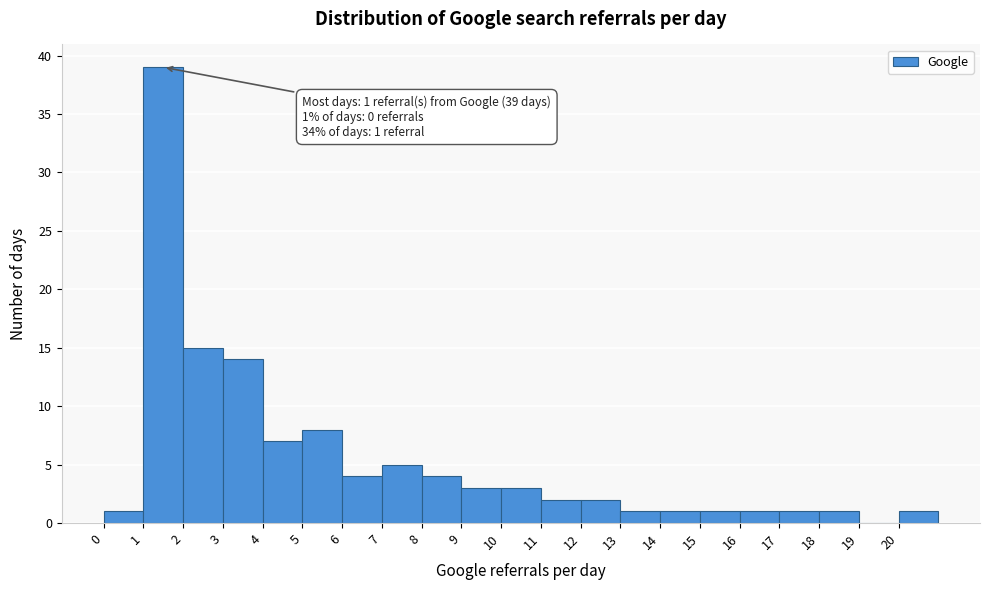

Which range on the x-axis has the tallest bar?

1 to 2